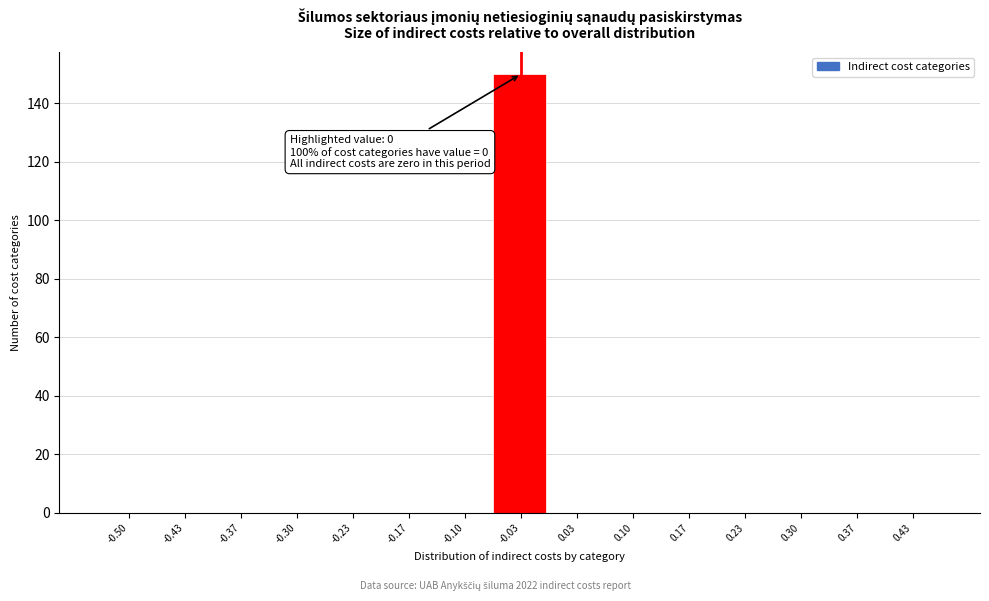

Reading left to right, extract all data points from this chart.

-0.50=0	-0.43=0	-0.37=0	-0.30=0	-0.23=0	-0.17=0	-0.10=0	-0.03=150	0.03=0	0.10=0	0.17=0	0.23=0	0.30=0	0.37=0	0.43=0